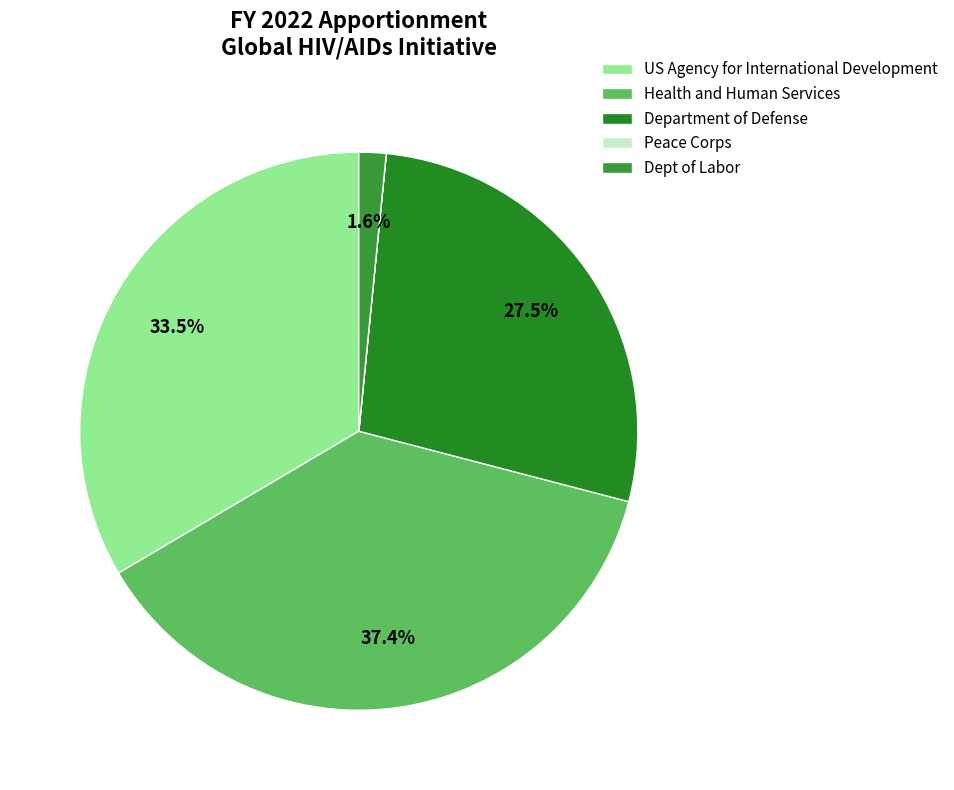

How many slices are in this pie chart?

5